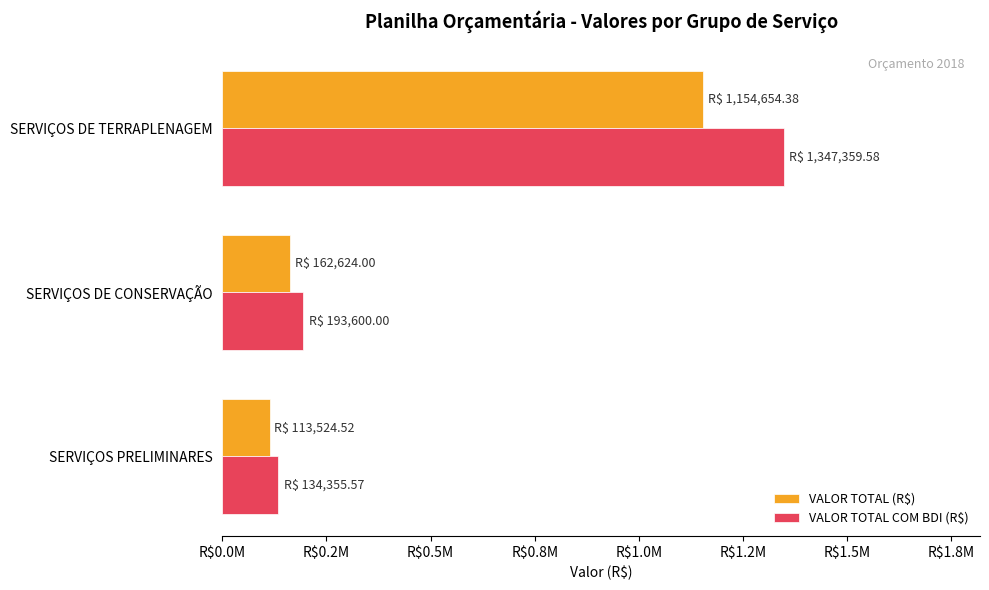

Where is VALOR TOTAL (R$) nearest to the value 634089?

SERVIÇOS DE CONSERVAÇÃO